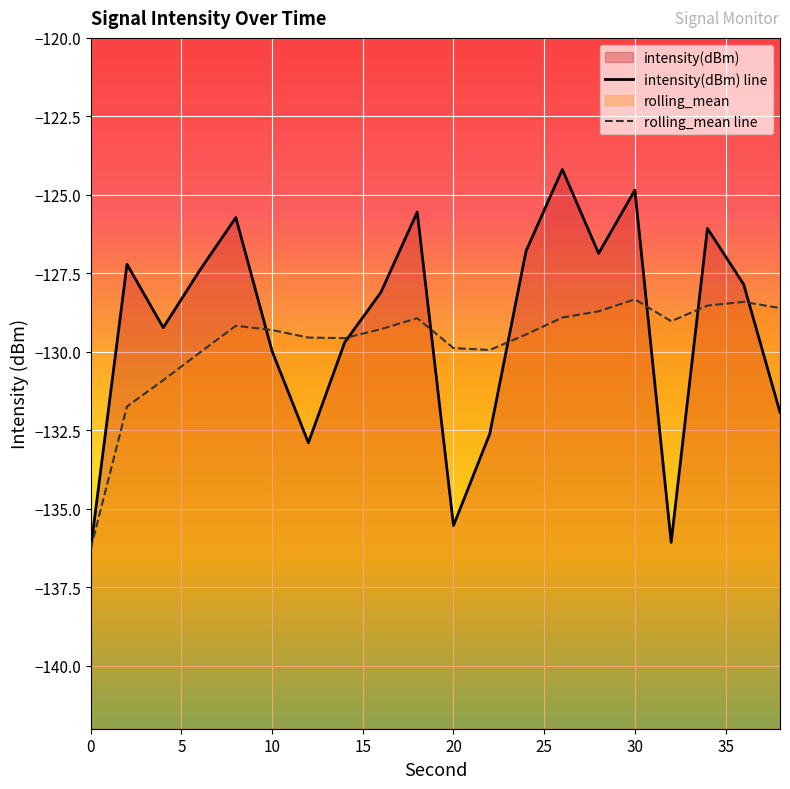

What is the difference between the maximum and second lowest values in the intensity(dBm) line series?

11.9